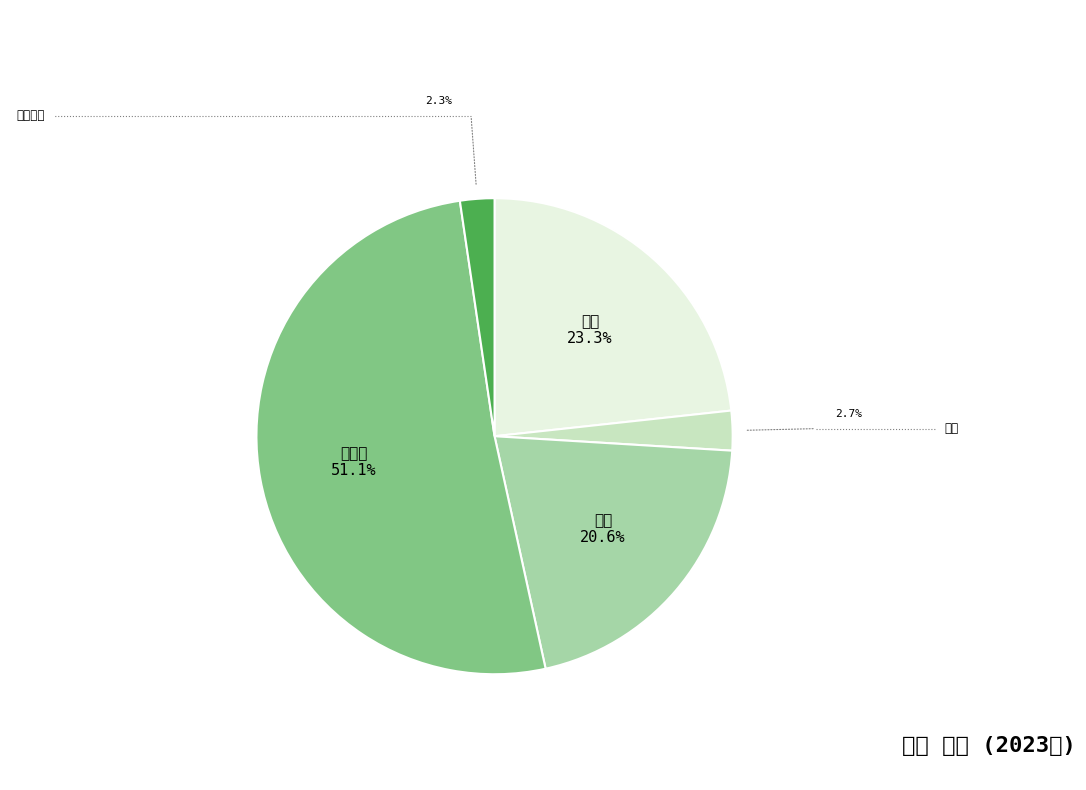

How many slices are in this pie chart?

5